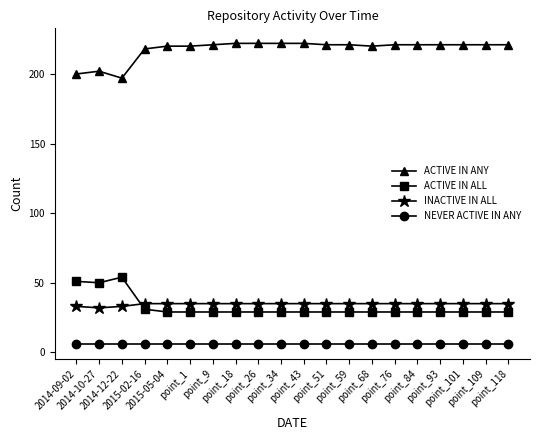

At how many categories does at least one series exceed 108?

20